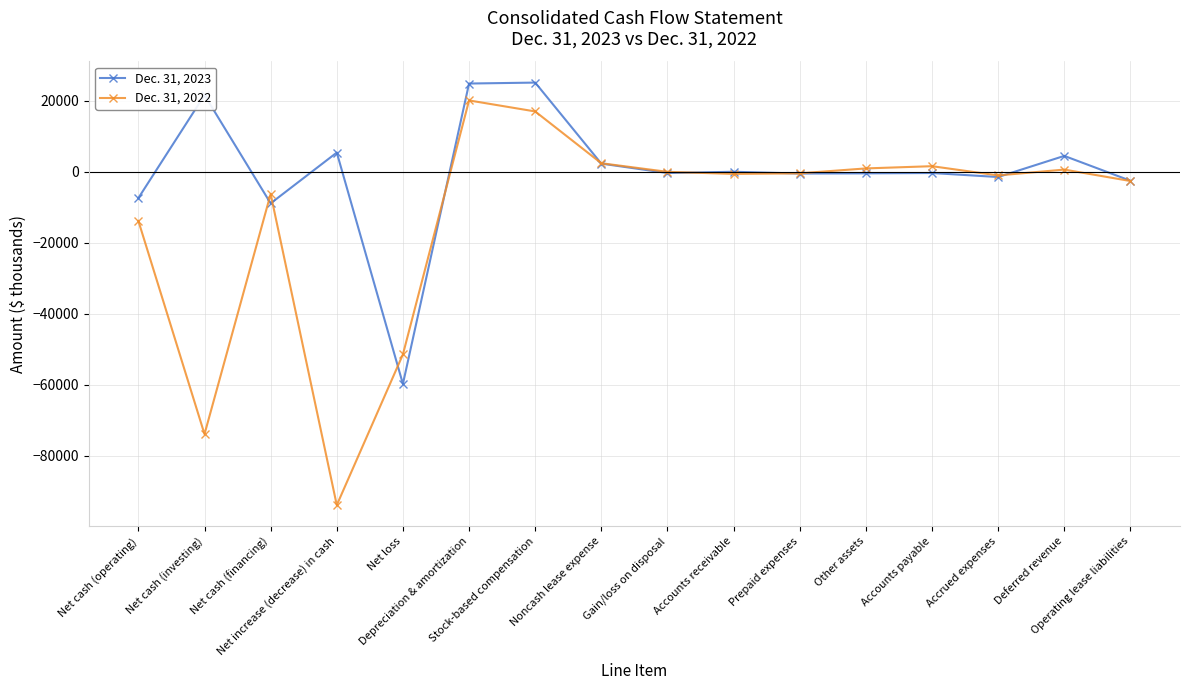

What are all the series names shown in the legend?

Dec. 31, 2023, Dec. 31, 2022